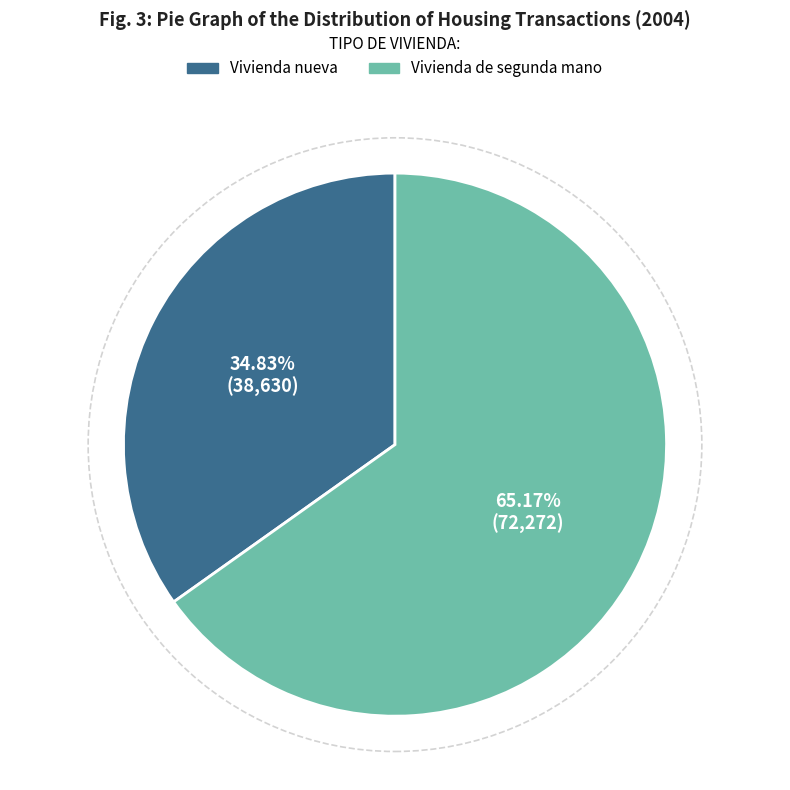

Rank the categories by value from highest to lowest.

Vivienda de segunda mano, Vivienda nueva